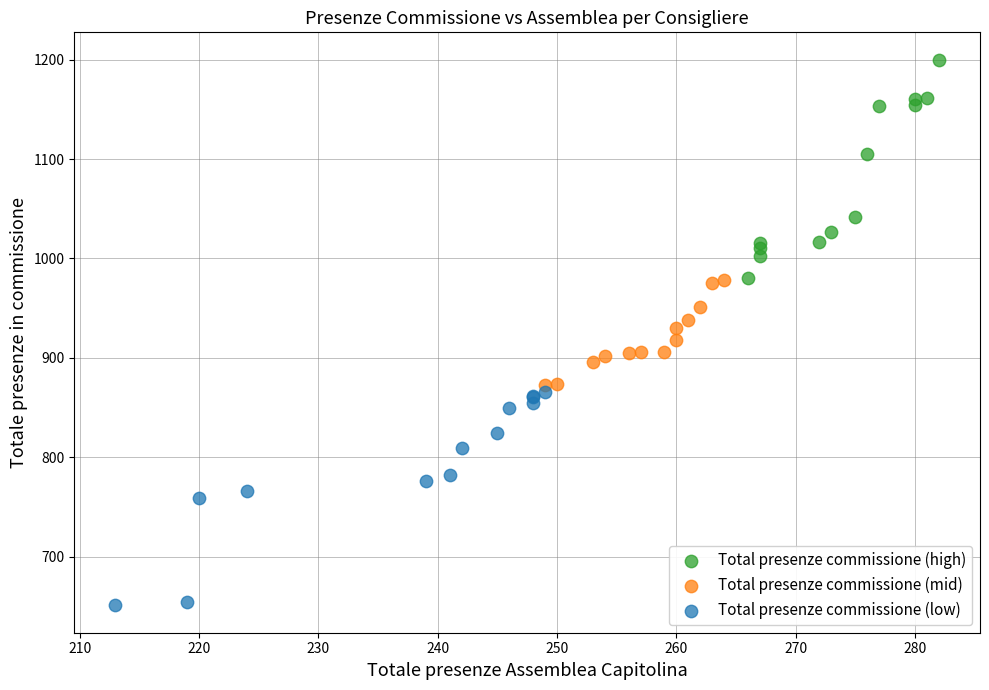

What are all the series names shown in the legend?

Total presenze commissione (high), Total presenze commissione (mid), Total presenze commissione (low)